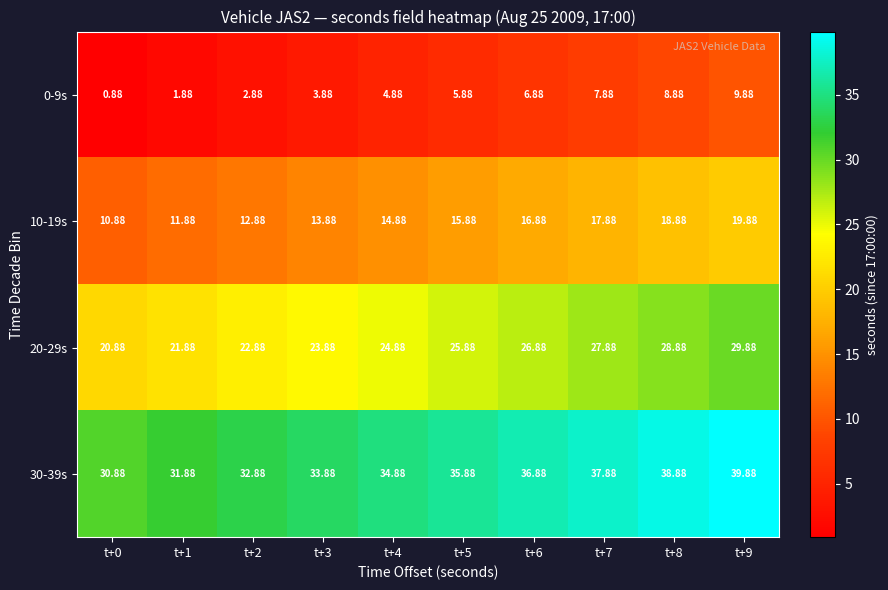

Is the value of 10-19s at t+8 greater than the value of 20-29s at t+5?

No